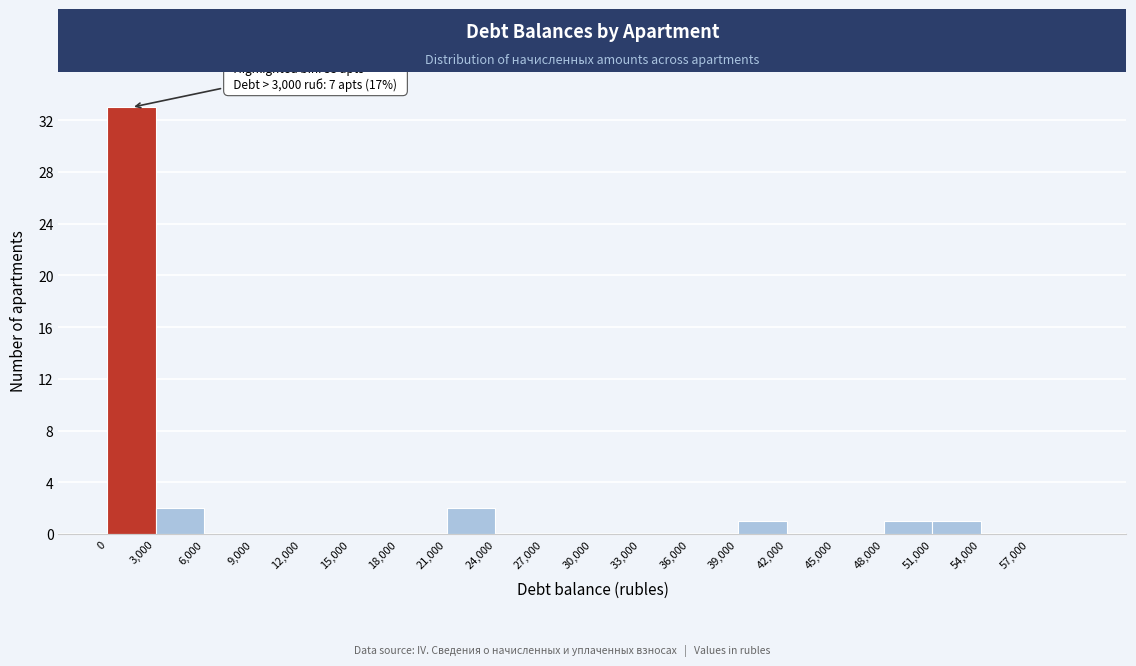

Over which range of the x-axis is the bar tallest?

0 to 3000